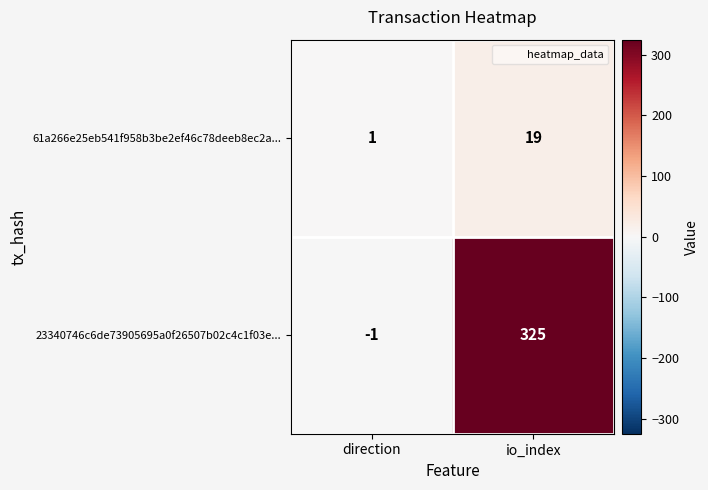

Reading left to right, what are all the values shown in this chart?

61a266e25eb541f958b3be2ef46c78deeb8ec2a...: direction=1	io_index=19
23340746c6de73905695a0f26507b02c4c1f03e...: direction=-1	io_index=325